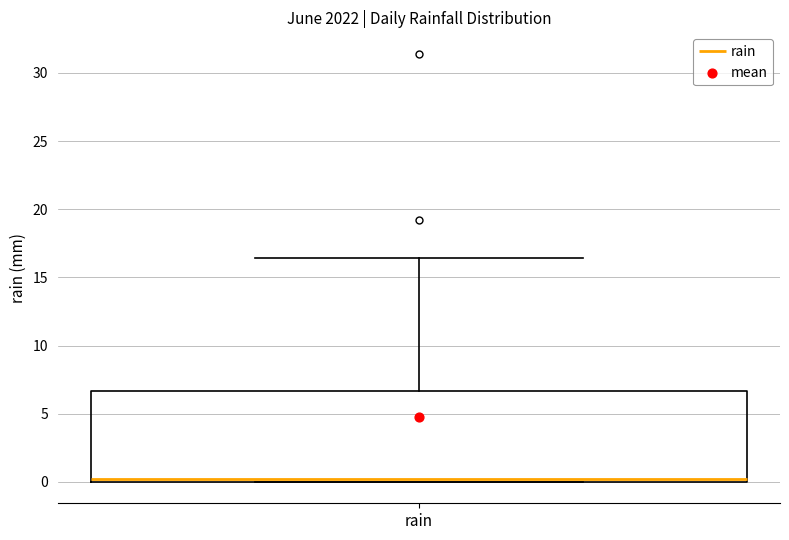

Read this box plot against the y-axis: the position of the median line, the range covered by the box, and the ends of both whiskers. The values are not printed on the chart, so give them approximately, as read against the axis.

median 0.0 (just above the box's lower edge), box 0.0 to 6.5, whiskers 0.0 to 16.5